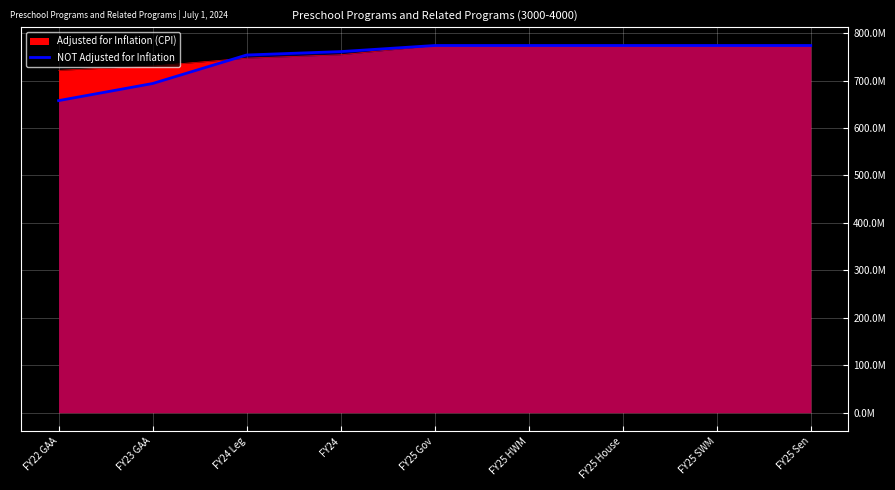

How many data points are less than 773775368?

4